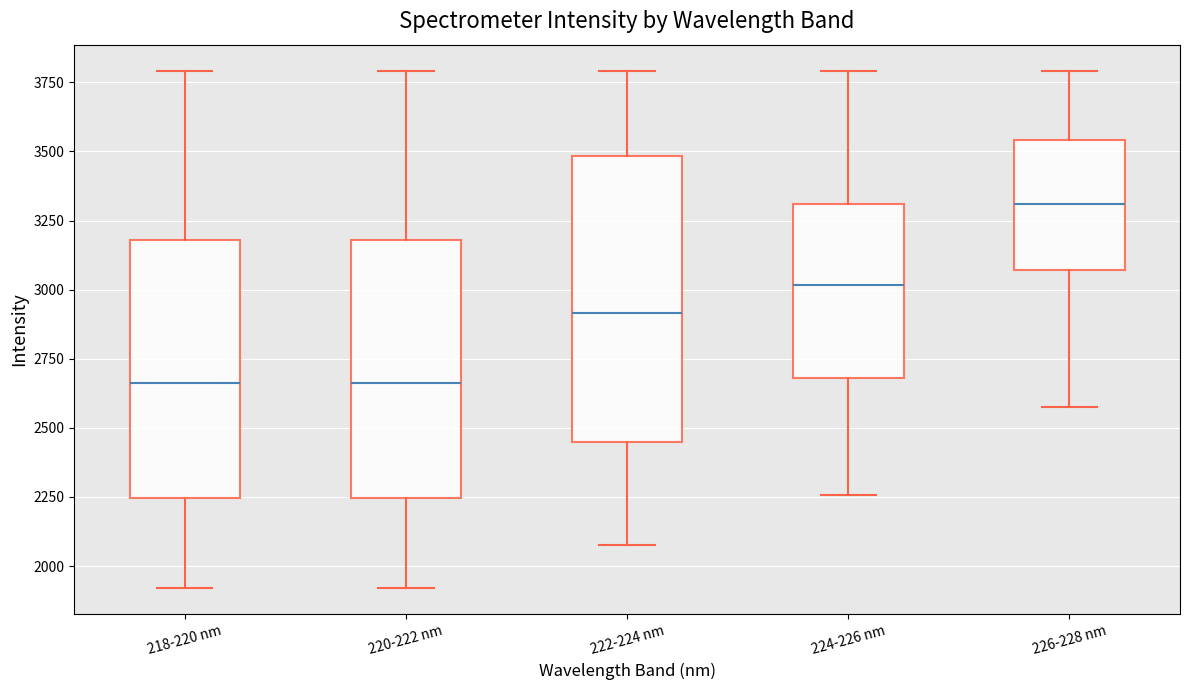

Where does the upper whisker of the box for 224-226 nm end on the y-axis? The values are not printed on the chart, so give them approximately, as read against the axis.

3800